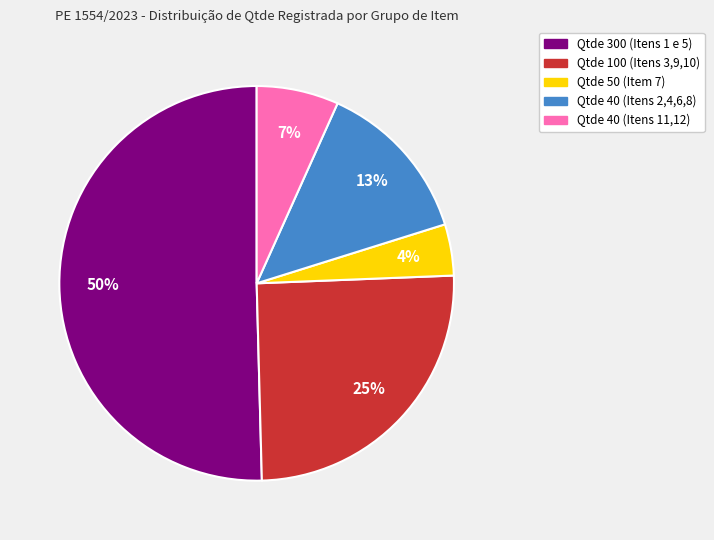

To the nearest percent, what percentage of the pie is Qtde 40 (Itens 11,12)?

7%